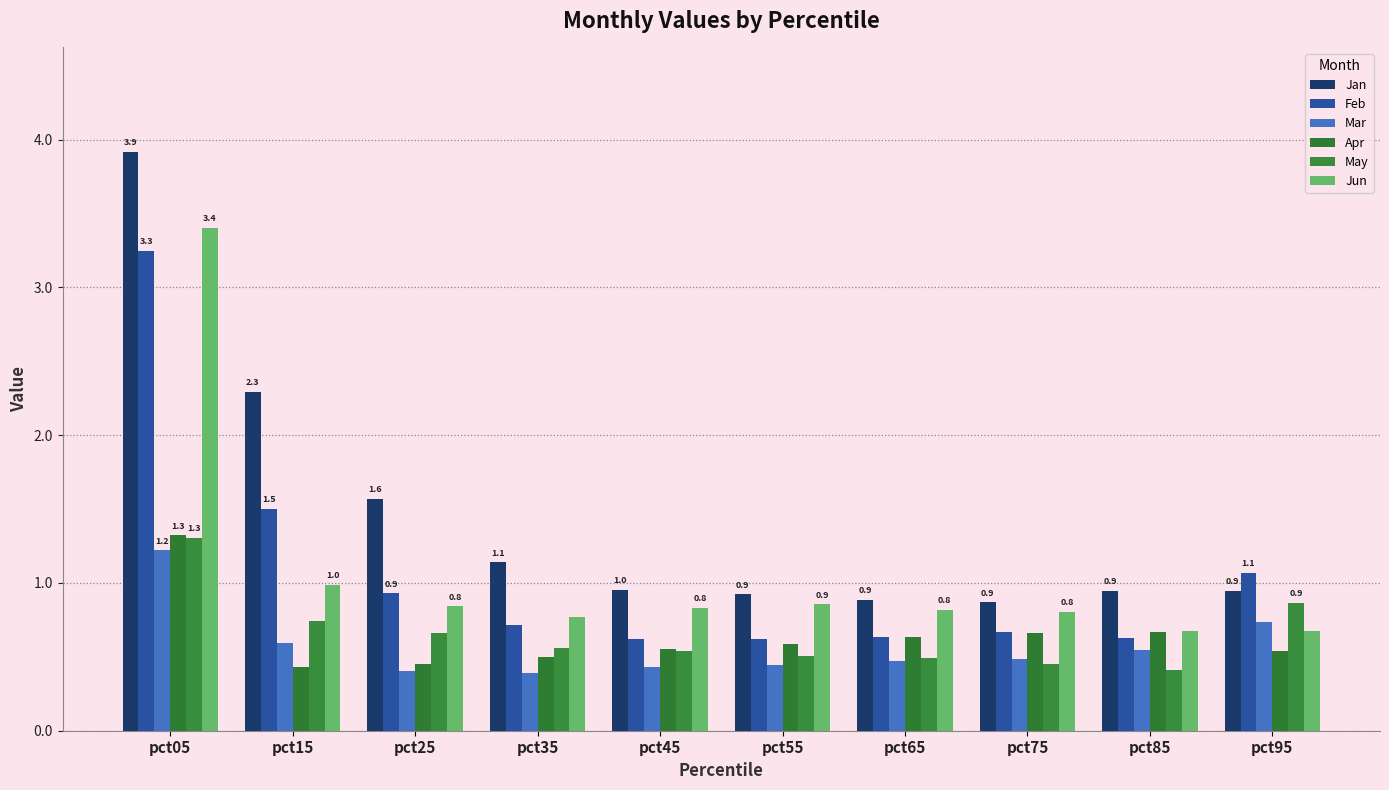

The value of Apr at pct05 is 1.3. True or false?

True